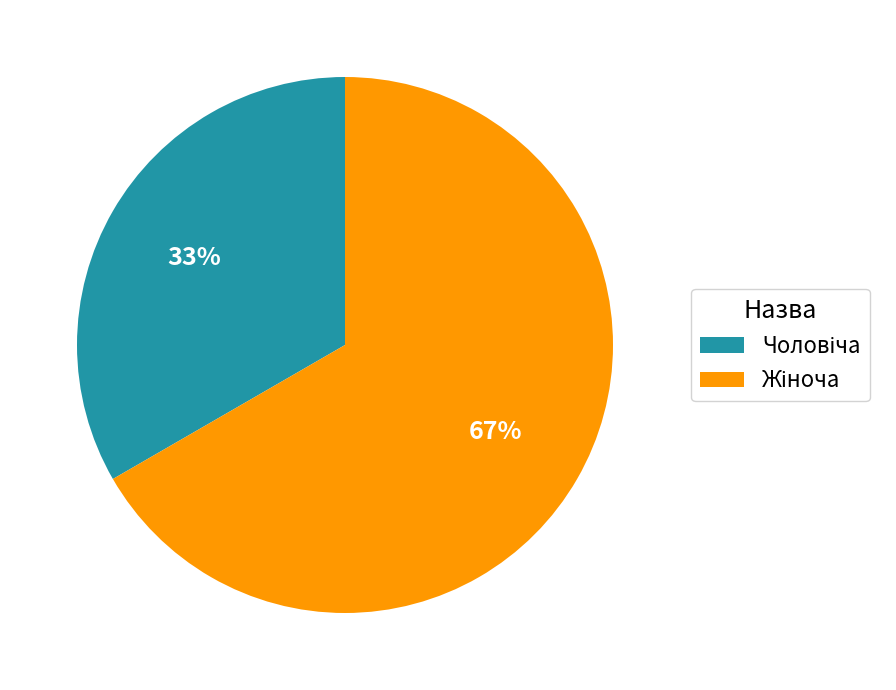

Does any single category account for the majority?

Yes